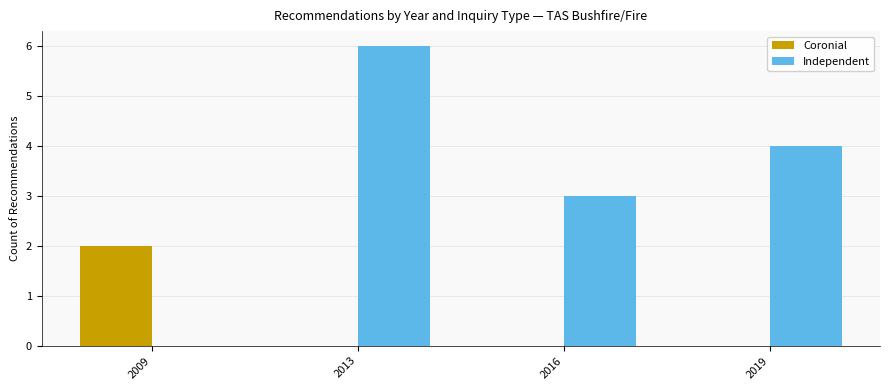

Which series changed the most between 2013 and 2016?

Independent